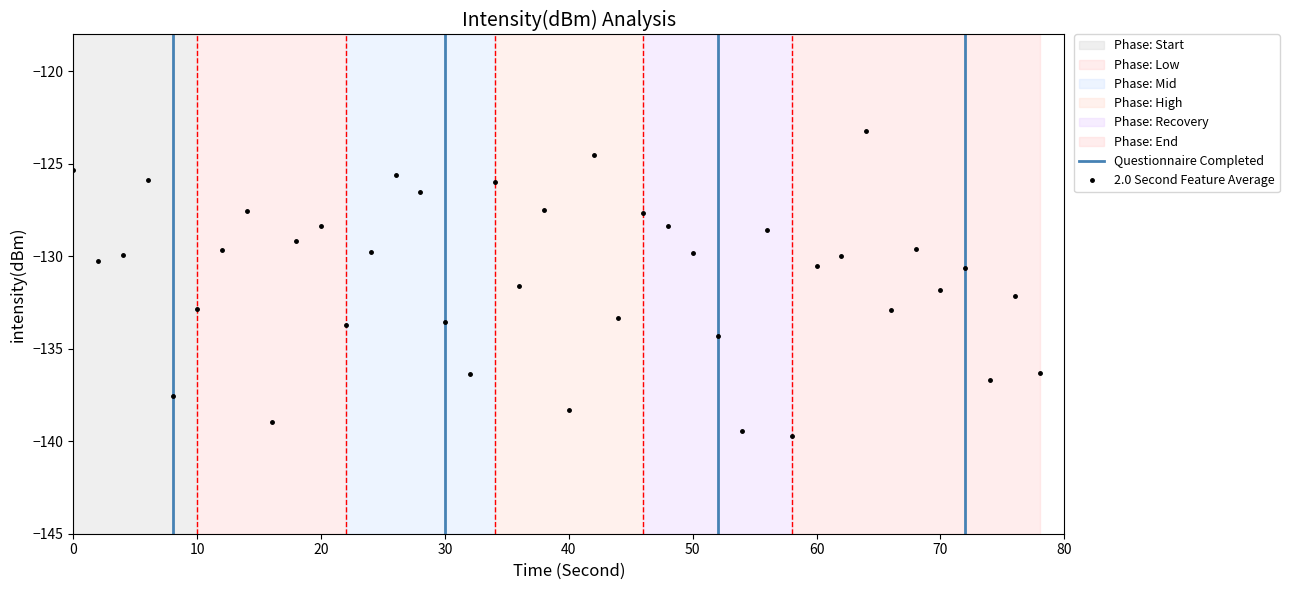

How many interior local valleys does the 2.0 Second Feature Average series have?

13